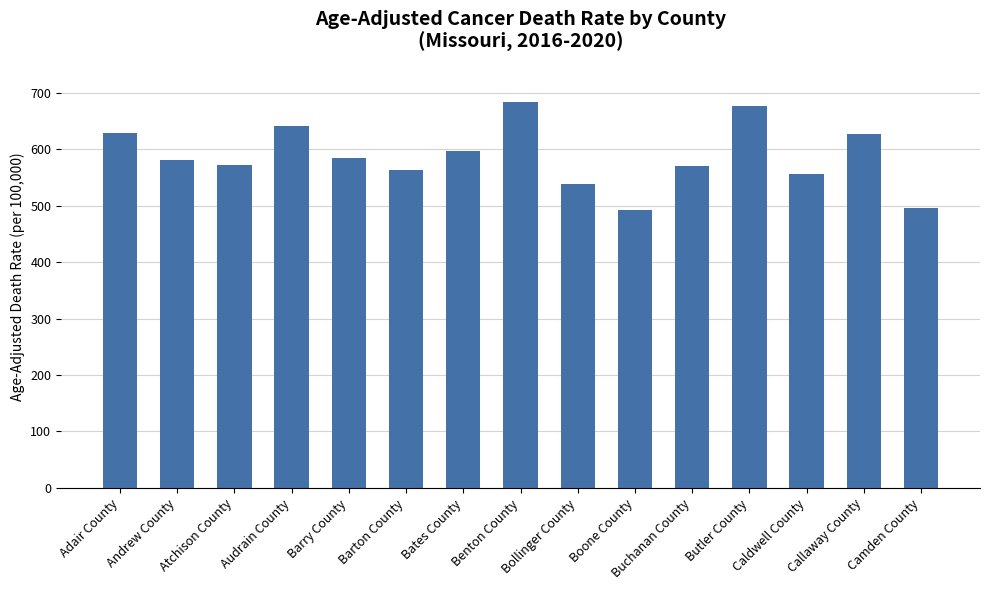

What is the approximate value at Adair County?

628.6